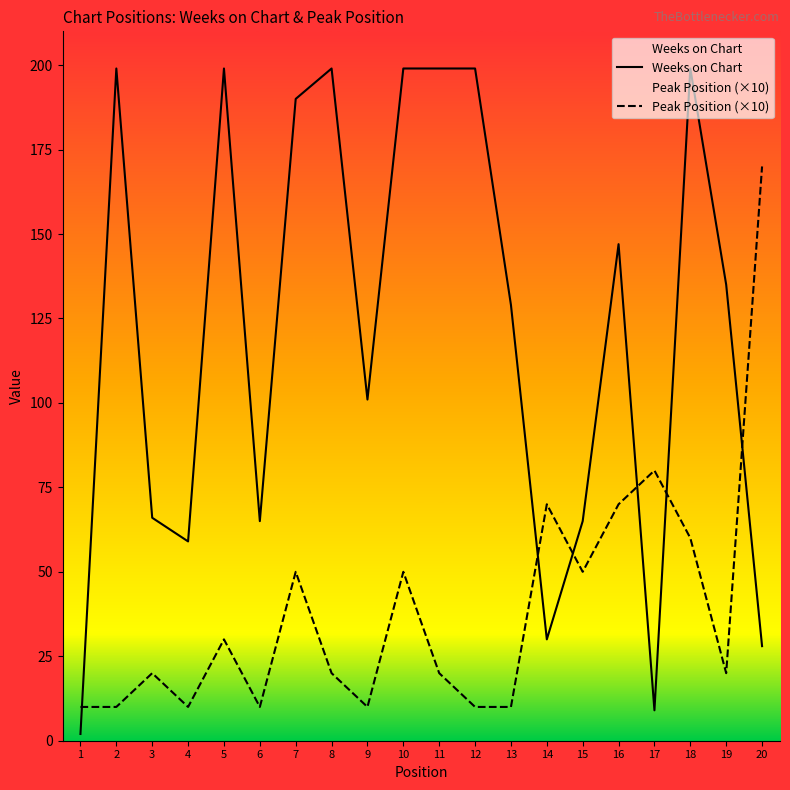

Which has a higher value, 16 or 18?

18